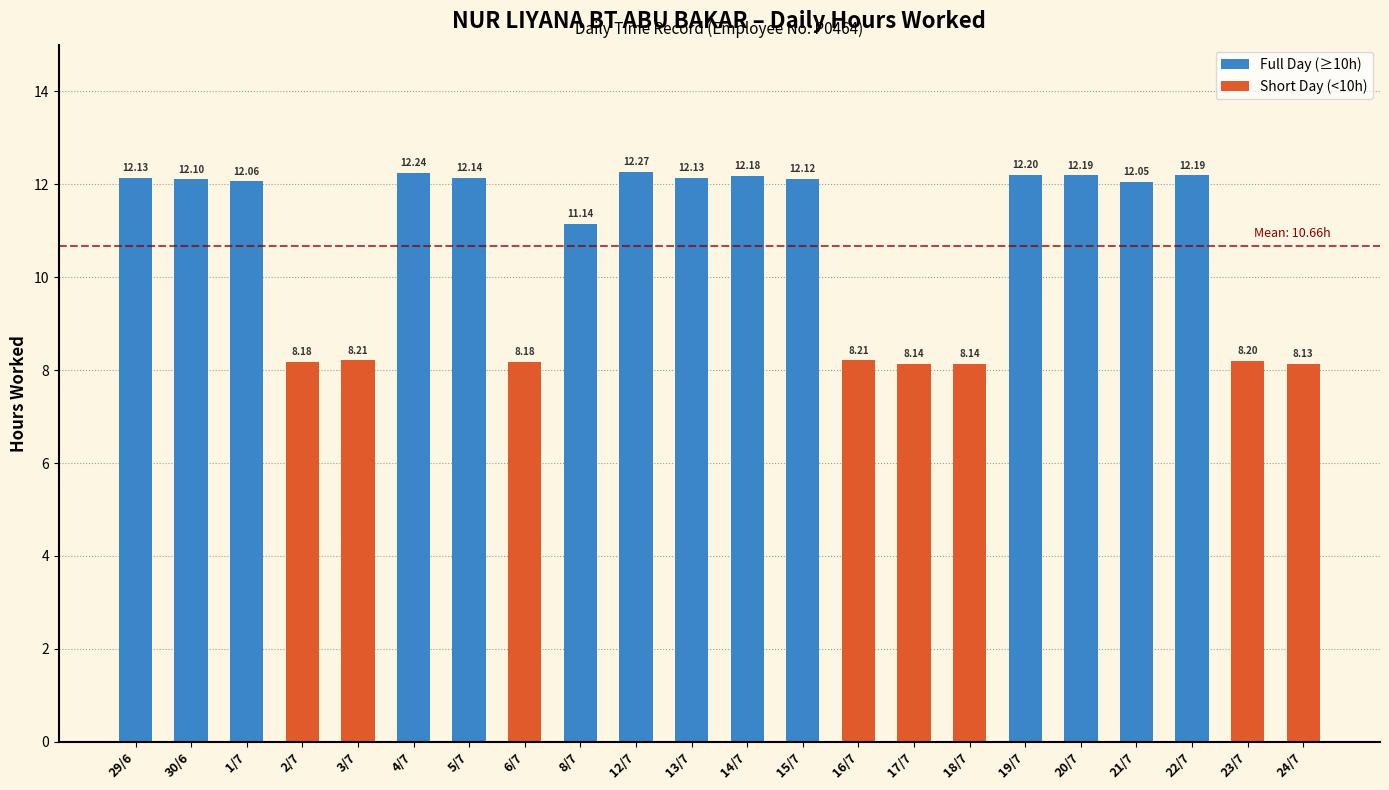

Rank the series by their maximum value, from lowest to highest.

Short Day (<10h), Full Day (≥10h)